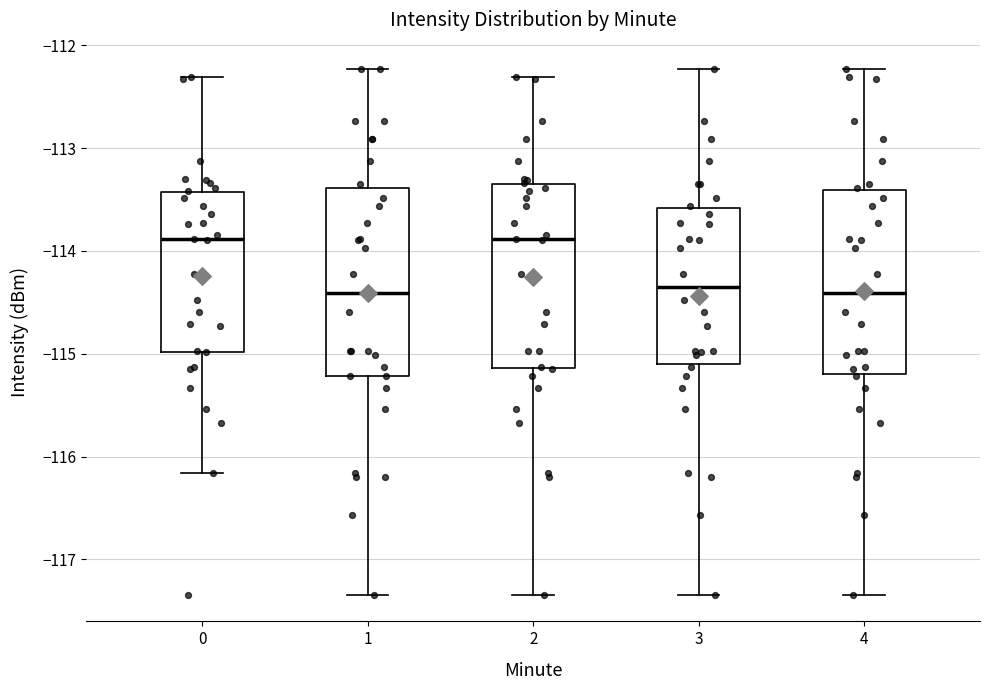

Reading left to right, read every box against the y-axis: the position of its median line, the range the box covers, and the ends of its whiskers. The values are not printed on the chart, so give them approximately, as read against the axis.

0: median -113.9, box -115.0 to -113.4, whiskers -116.2 to -112.3
1: median -114.4, box -115.2 to -113.4, whiskers -117.3 to -112.2
2: median -113.9, box -115.1 to -113.3, whiskers -117.3 to -112.3
3: median -114.4, box -115.1 to -113.6, whiskers -117.3 to -112.2
4: median -114.4, box -115.2 to -113.4, whiskers -117.3 to -112.2